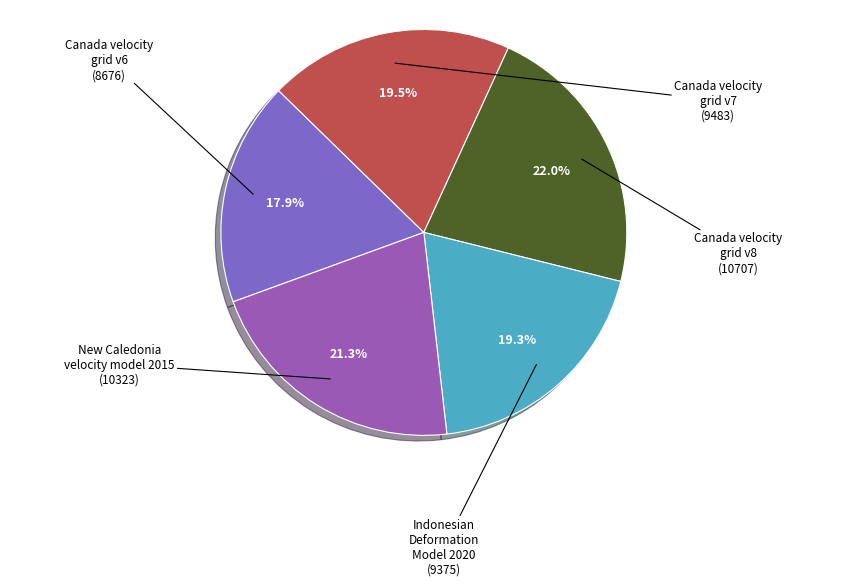

What is the smallest slice in the pie chart?

Canada velocity grid v6